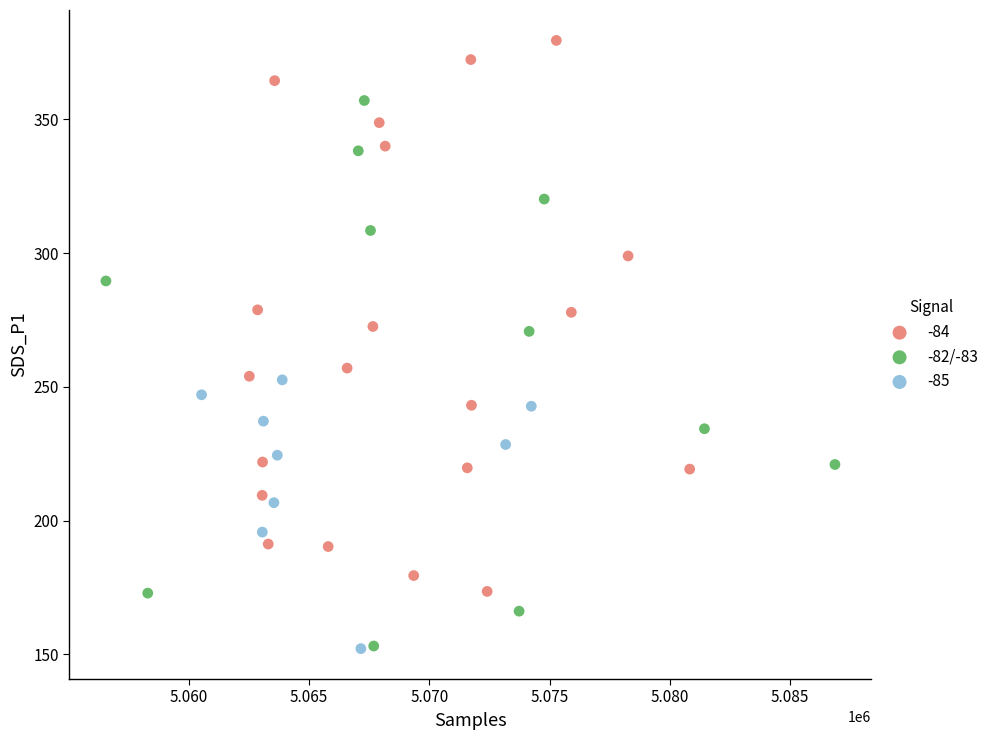

Which series contains the highest Y value?

-84